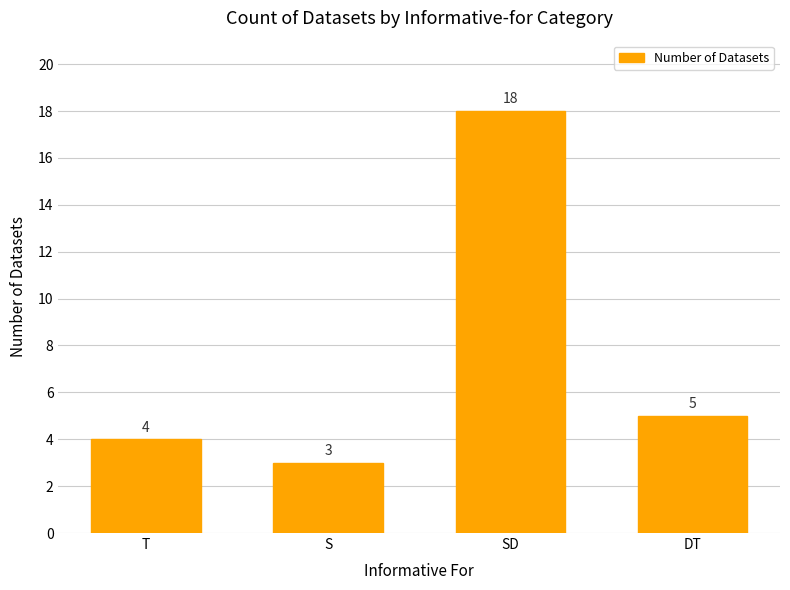

Reading right to left, transcribe all the data shown in this chart.

5	18	3	4